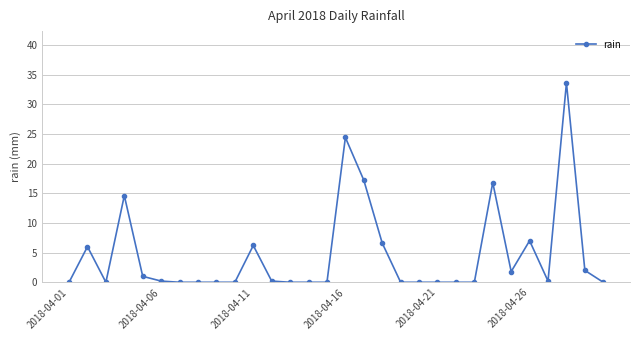

What is the sum of all values?

137.8